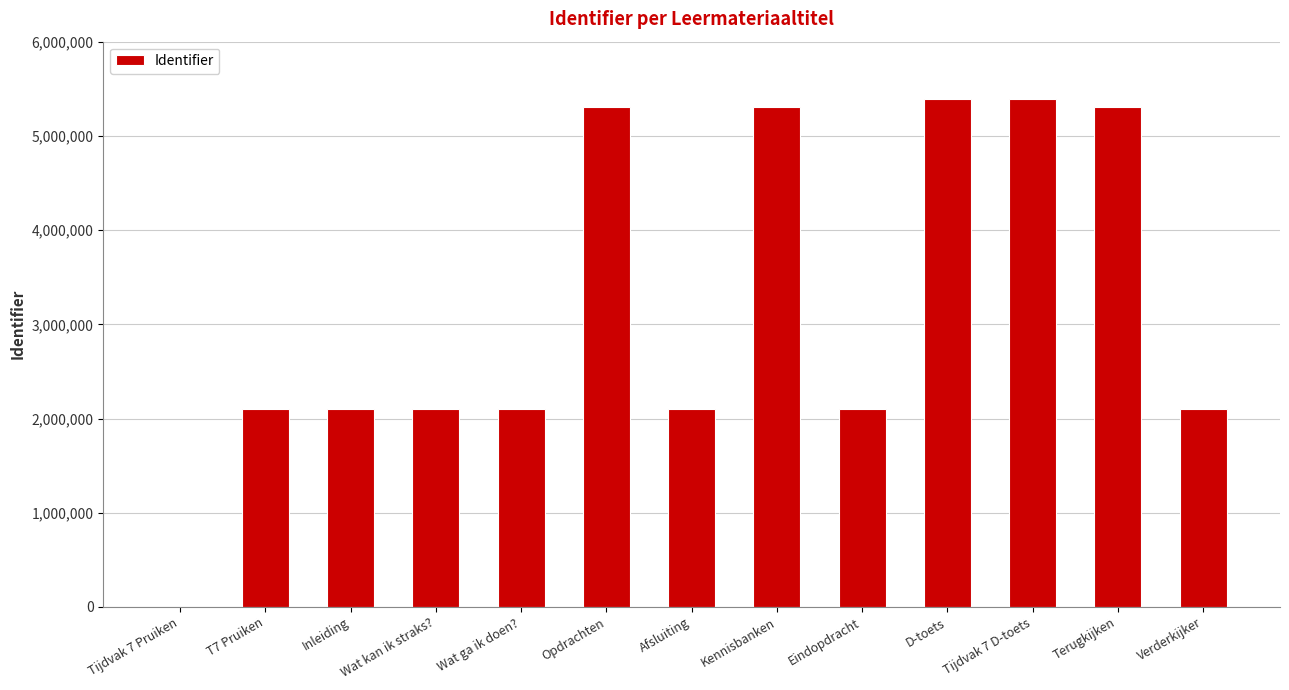

Read the value at Afsluiting, to the nearest 10.

2096360